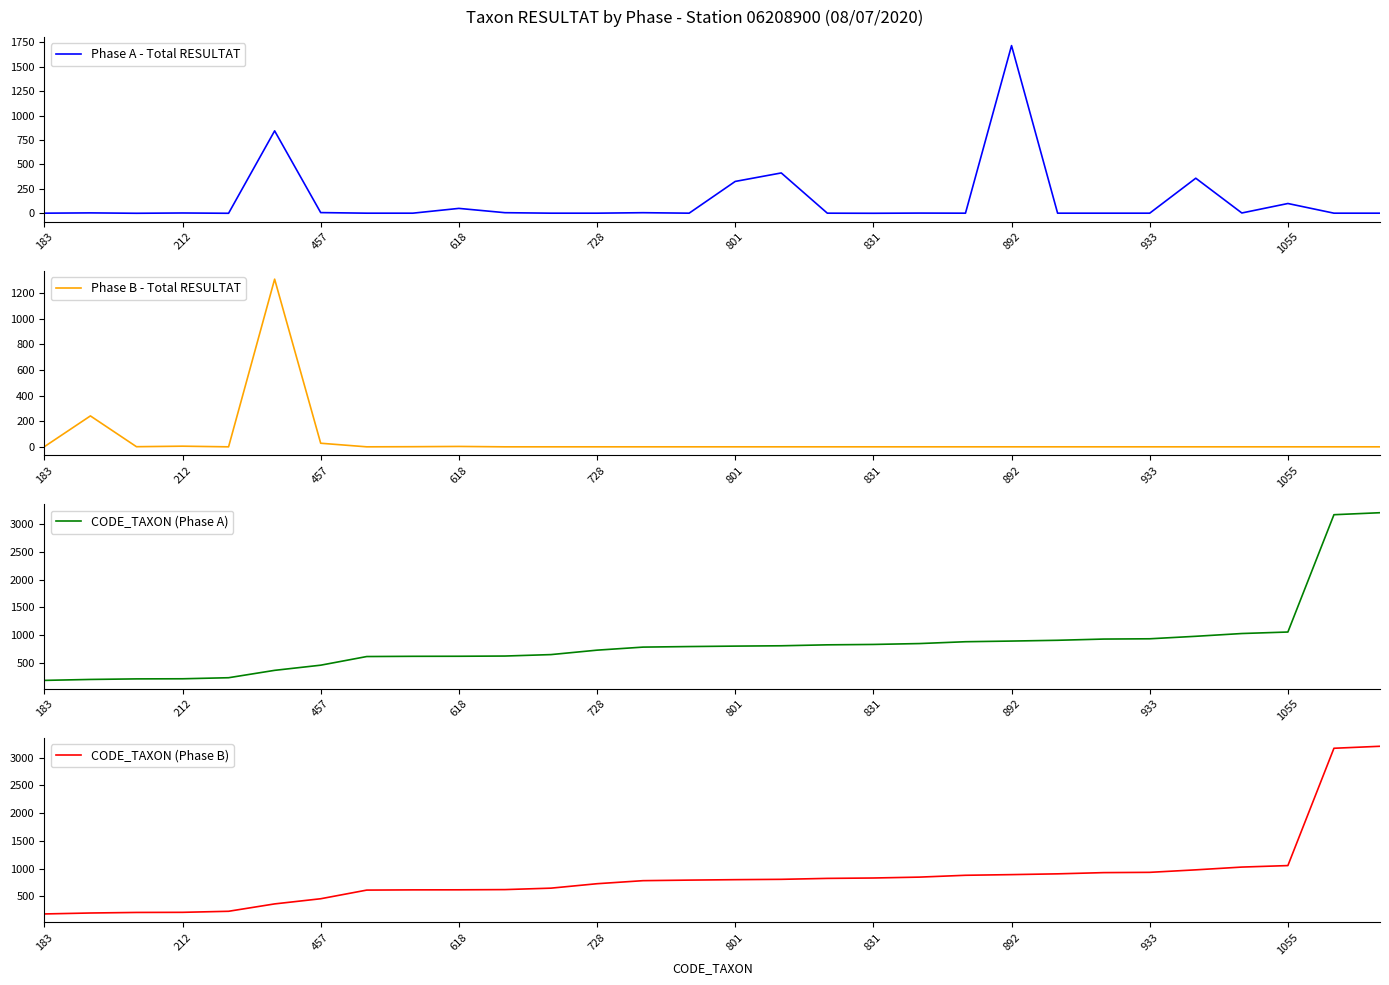

True or false: Phase A - Total RESULTAT has a value of 326 at 801.

True